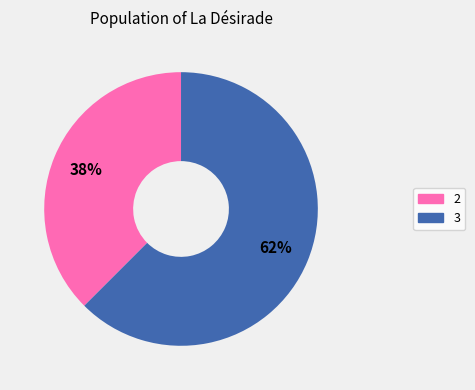

What is the majority slice?

3